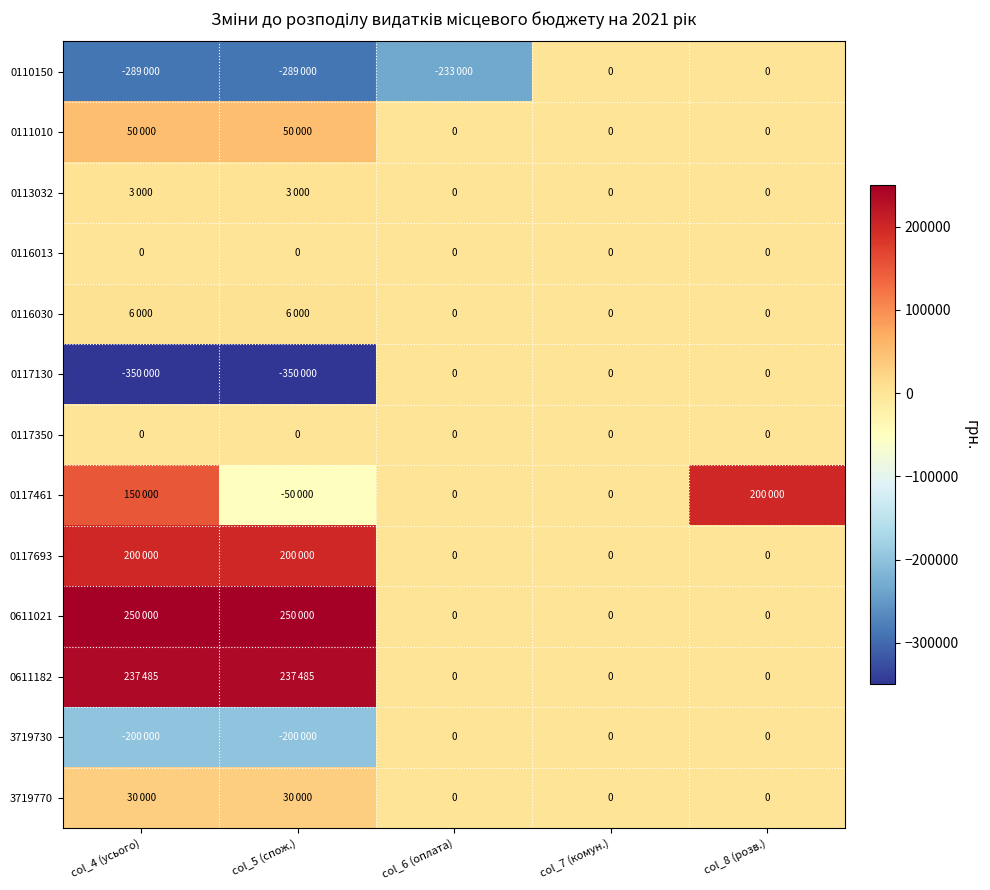

Which series has the widest spread of values?

0117130